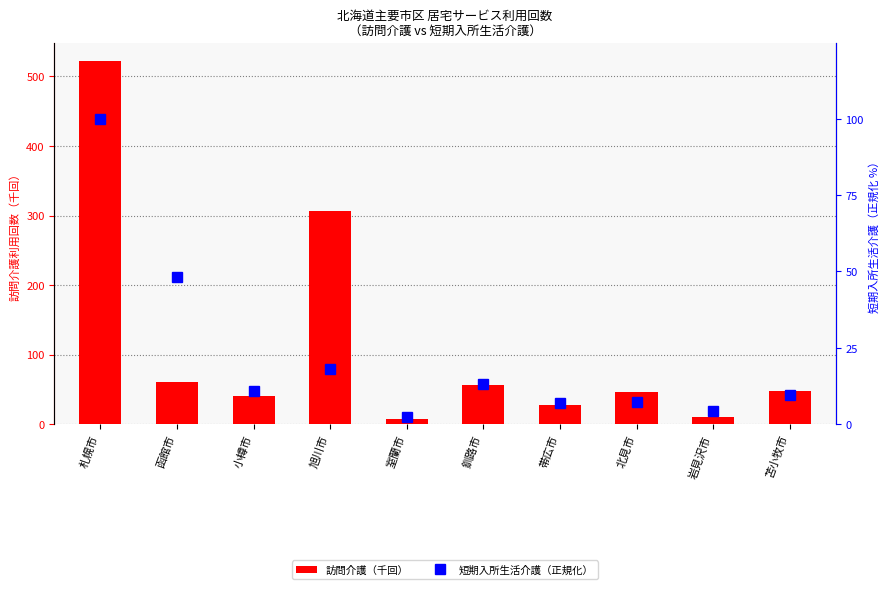

The 訪問介護（千回） series shows 163.7 at 旭川市. True or false?

False